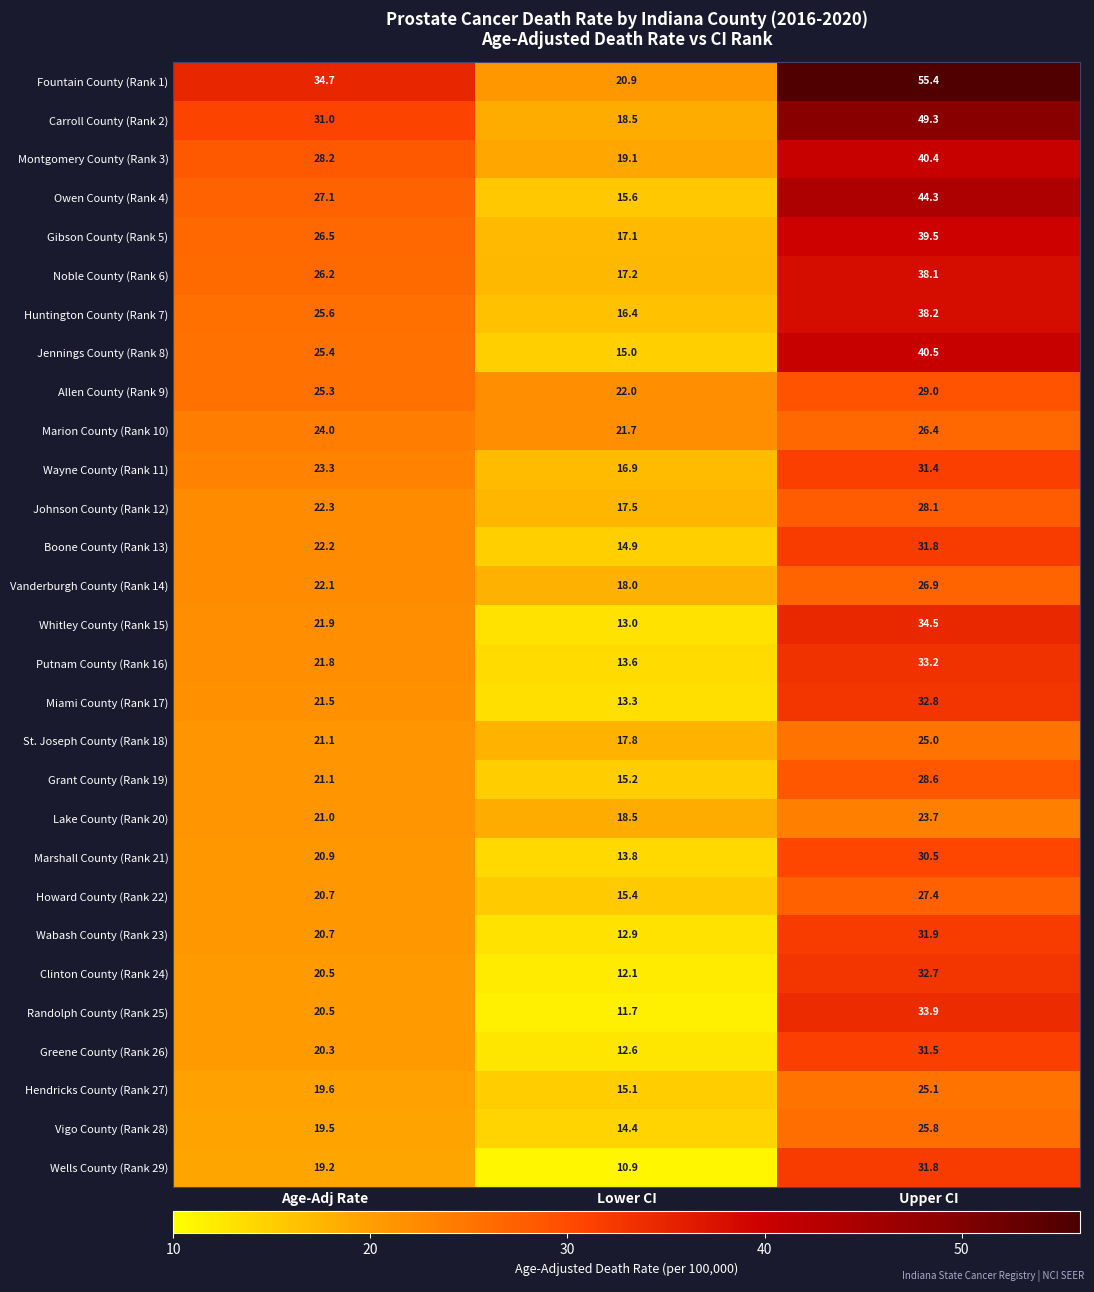

Is it true that Wells County (Rank 29) equals 31.8 at Upper CI?

True